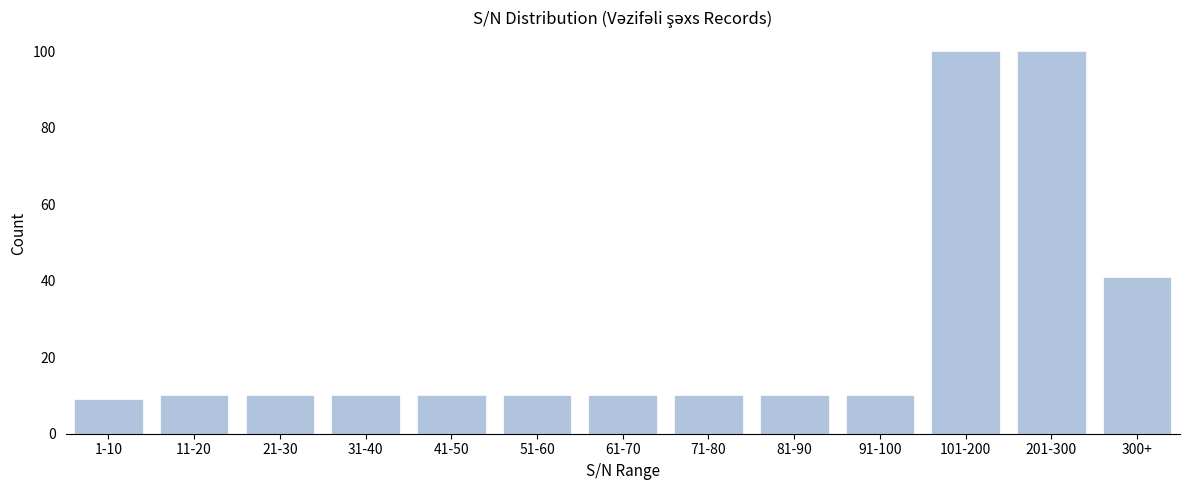

Reading left to right, transcribe all the data shown in this chart.

1-10=9	11-20=10	21-30=10	31-40=10	41-50=10	51-60=10	61-70=10	71-80=10	81-90=10	91-100=10	101-200=100	201-300=100	300+=41